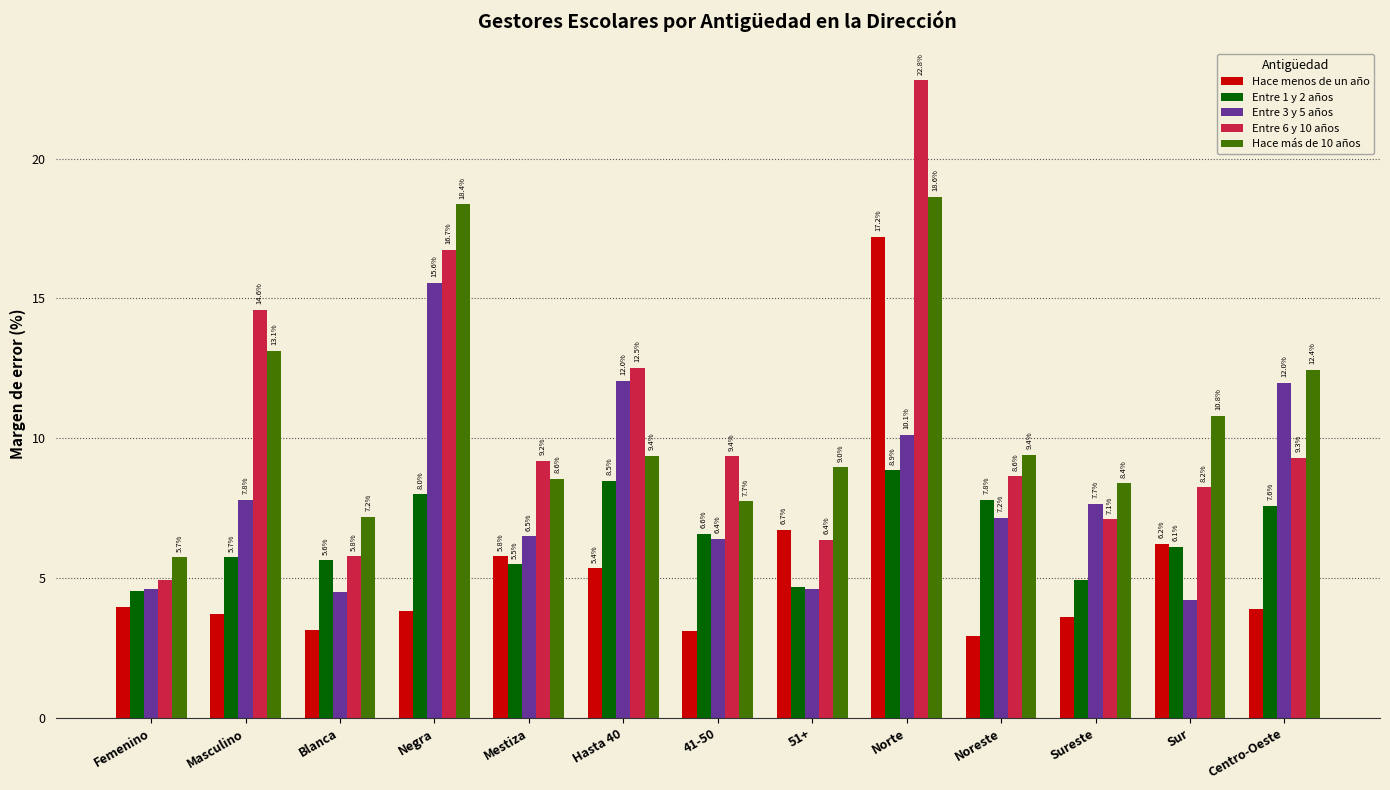

What is the difference between the maximum and minimum values in the Entre 6 y 10 años series?

17.9